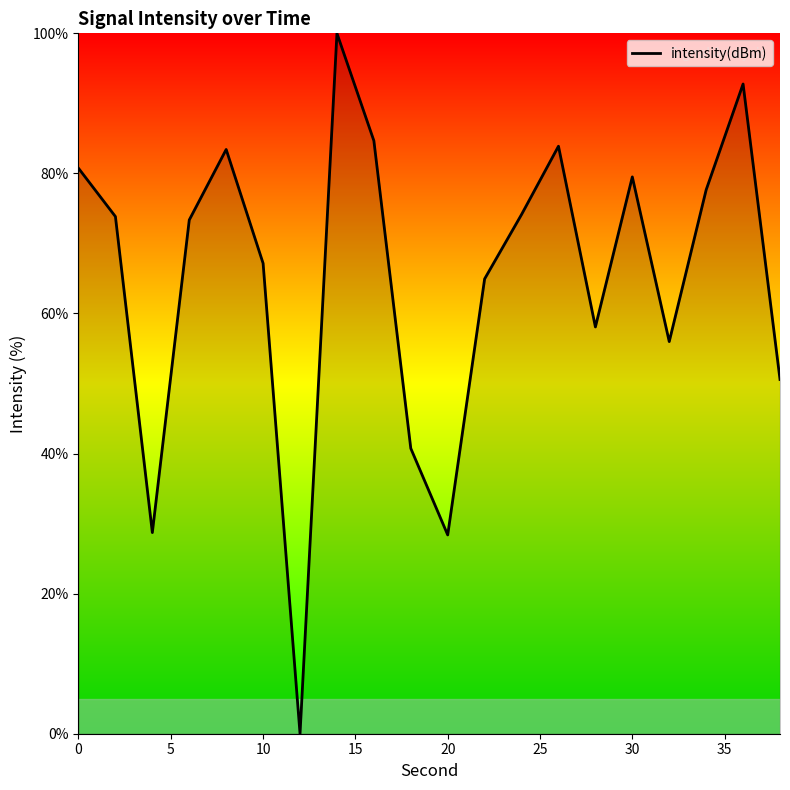

How many categories are shown in the chart?

20